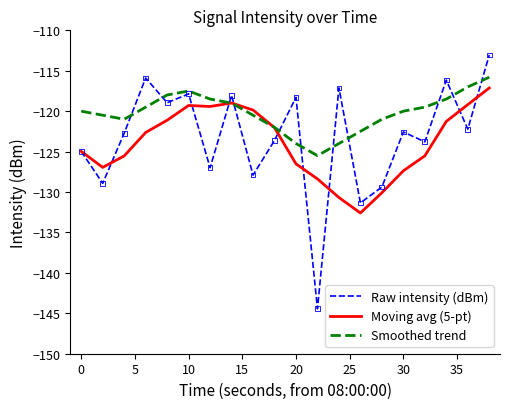

Which series has the largest total across all categories?

Smoothed trend